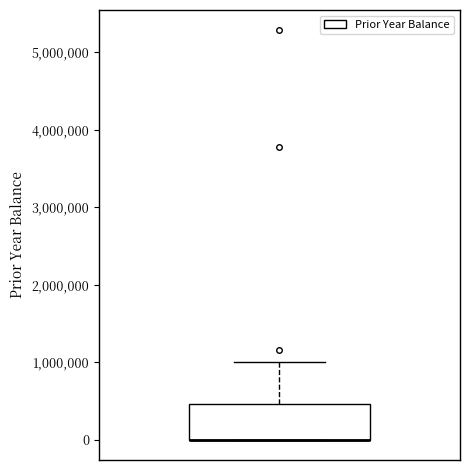

Where does the upper whisker of the box end on the y-axis? The values are not printed on the chart, so give them approximately, as read against the axis.

1000000